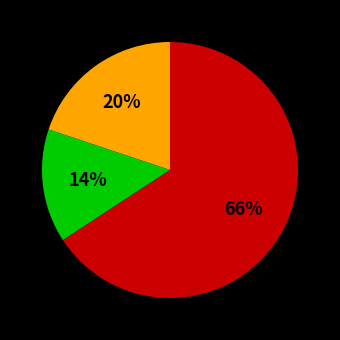

Does any single category account for the majority?

Yes